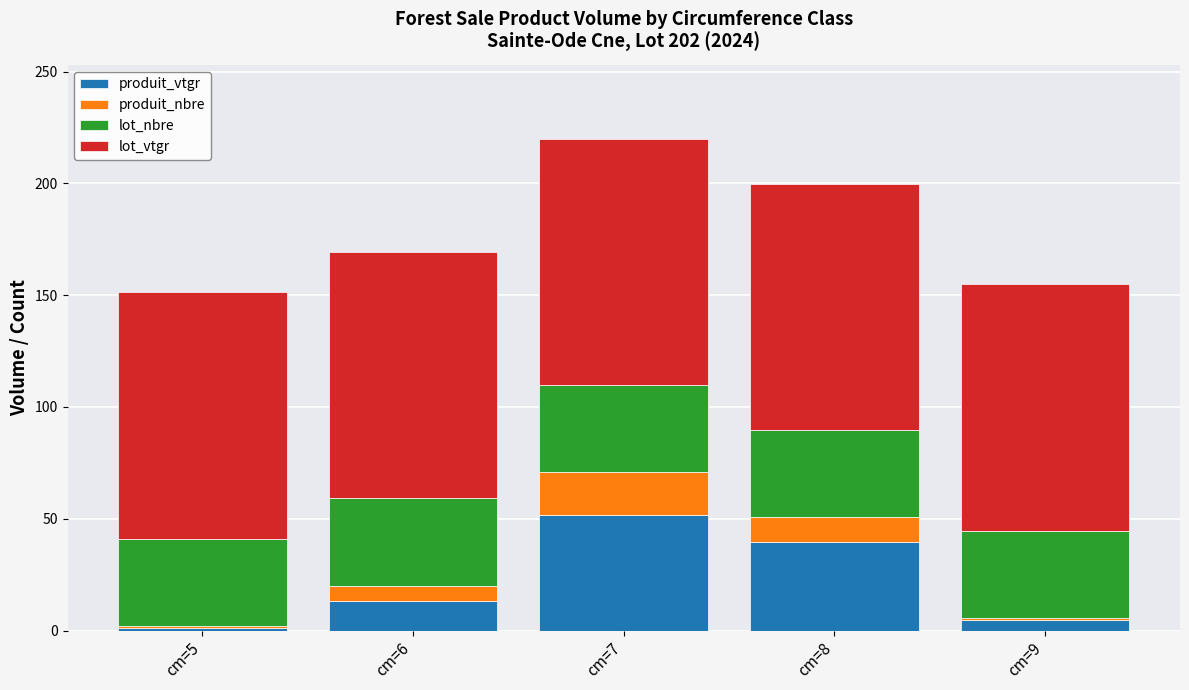

Reading left to right, what are the values for produit_vtgr?

cm=5=1.0	cm=6=13.1	cm=7=51.8	cm=8=39.6	cm=9=4.7